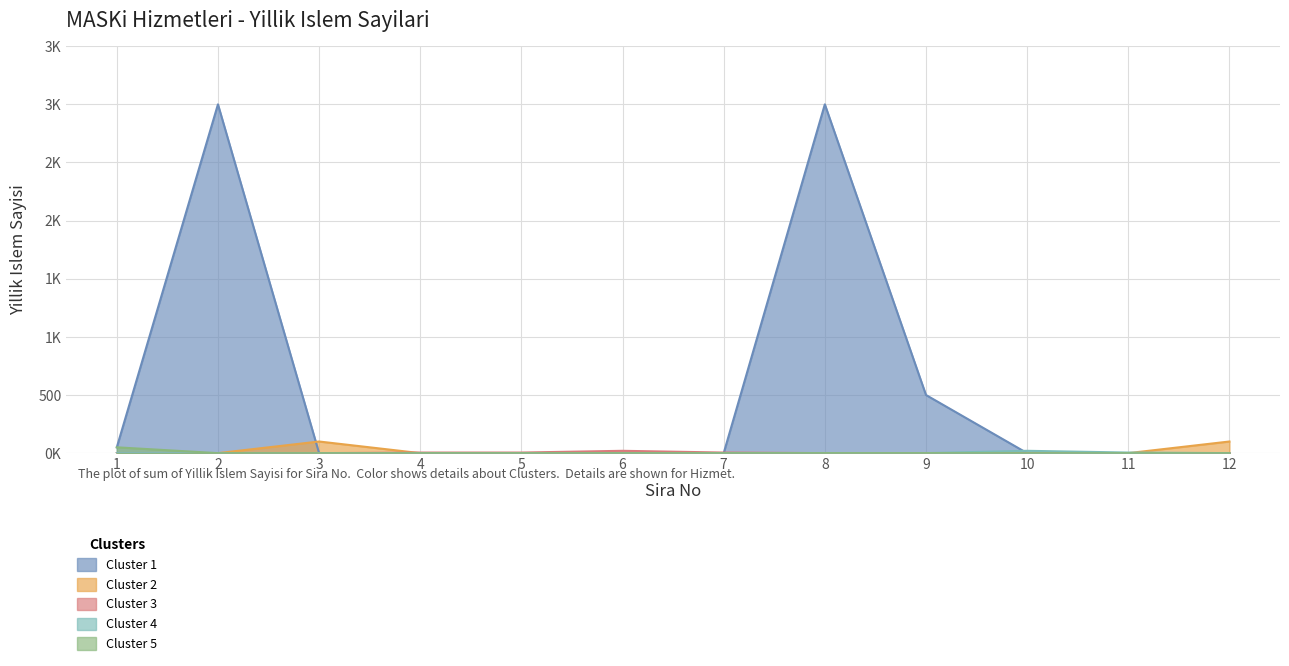

Reading right to left, what are all the values shown in this chart?

12=0	11=0	10=0	9=500	8=3000	7=0	6=0	5=0	4=0	3=0	2=3000	1=50